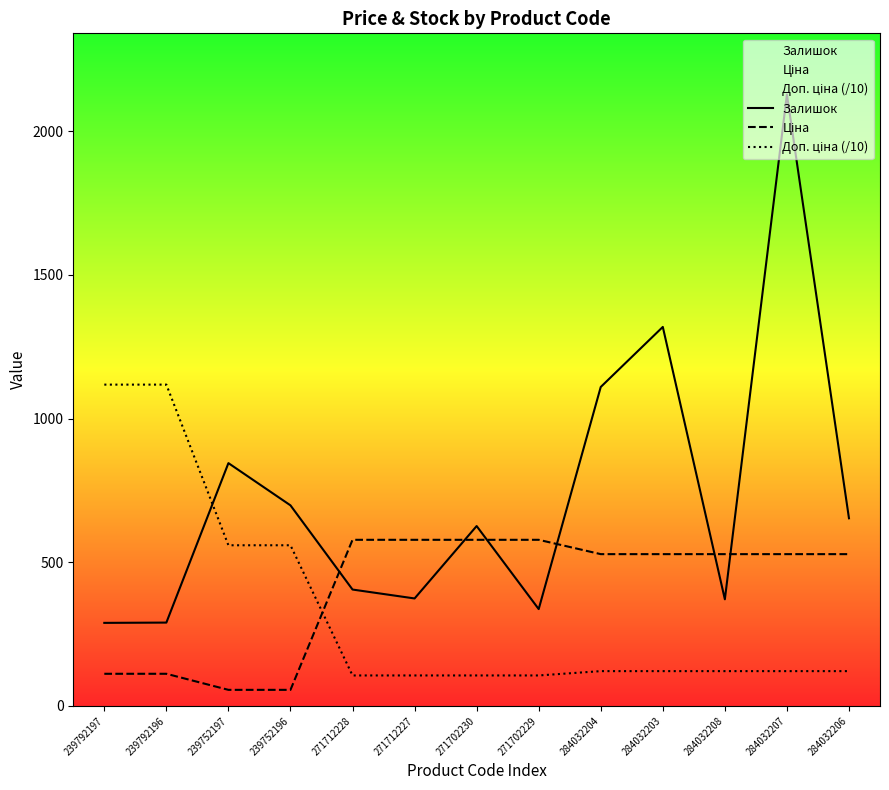

Which series changed the most between 239752196 and 284032208?

Ціна